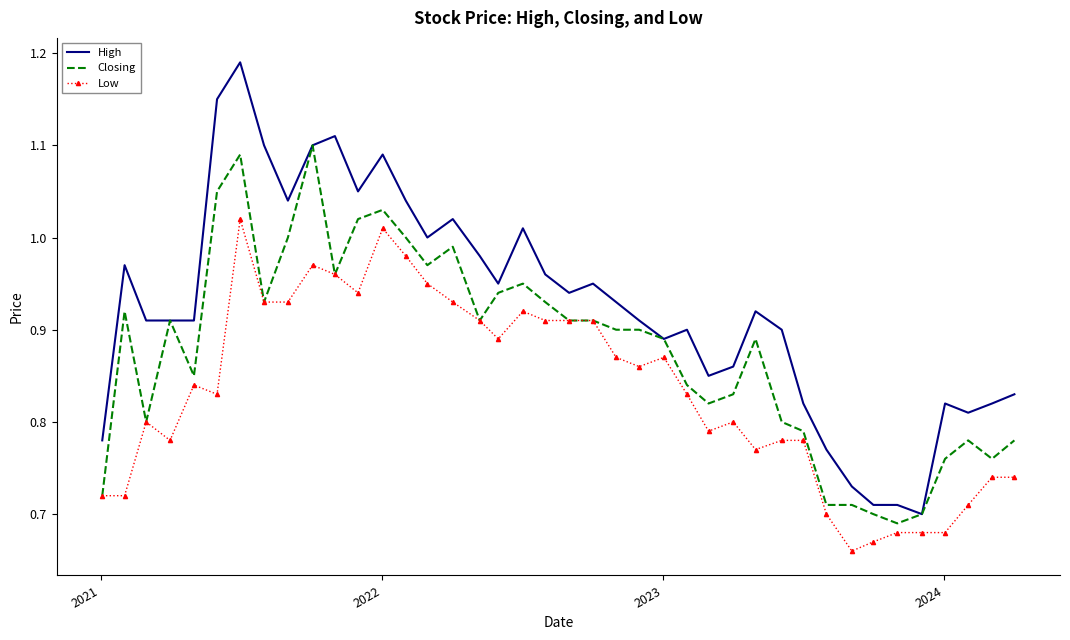

Which series has the largest total across all categories?

High